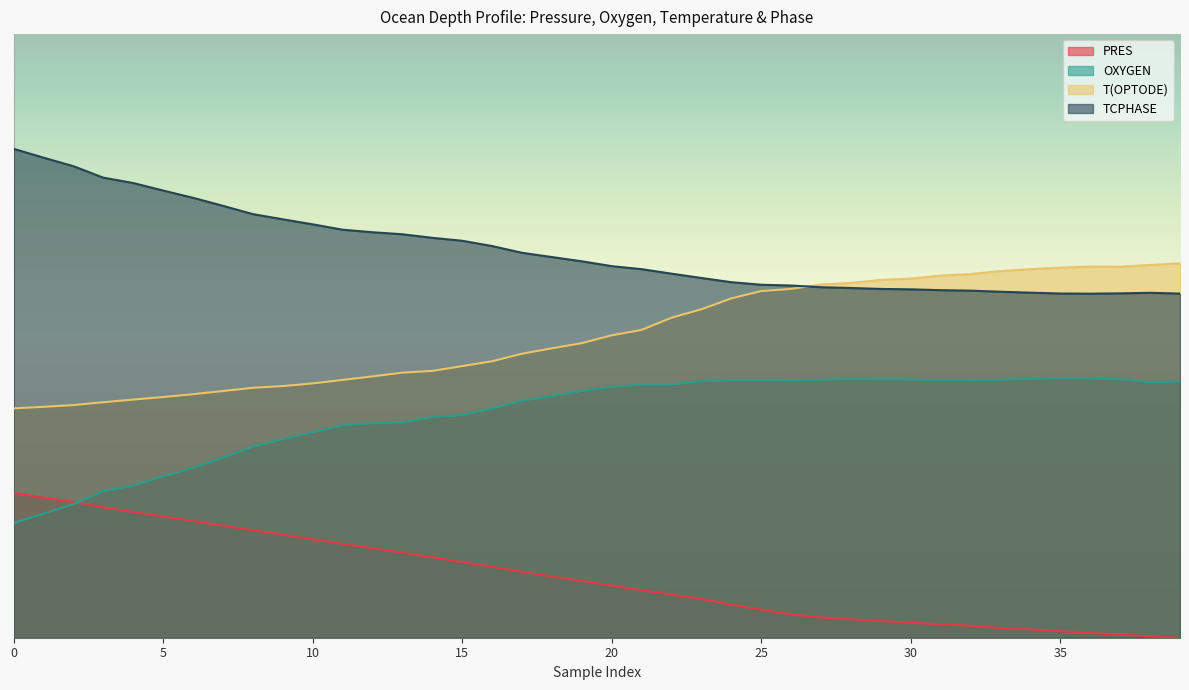

What is the lowest value of the T(OPTODE) series?

190.0